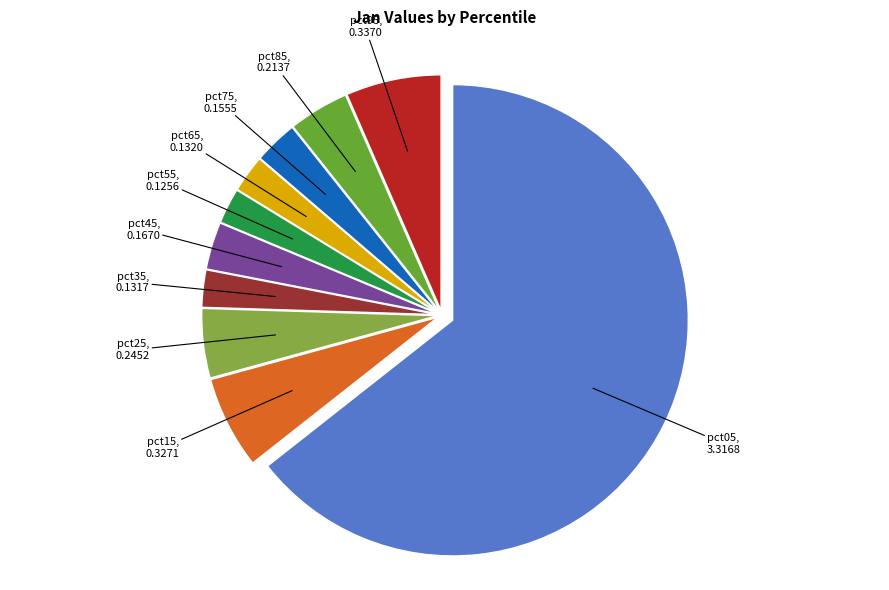

Which category accounts for the majority?

pct05